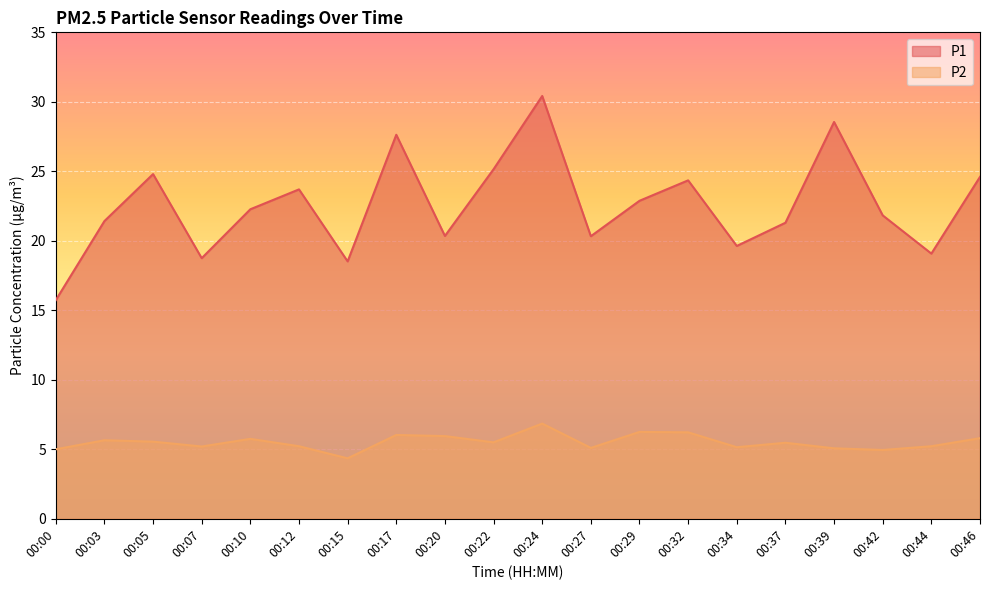

At which category is the sum across all series the highest?

00:24